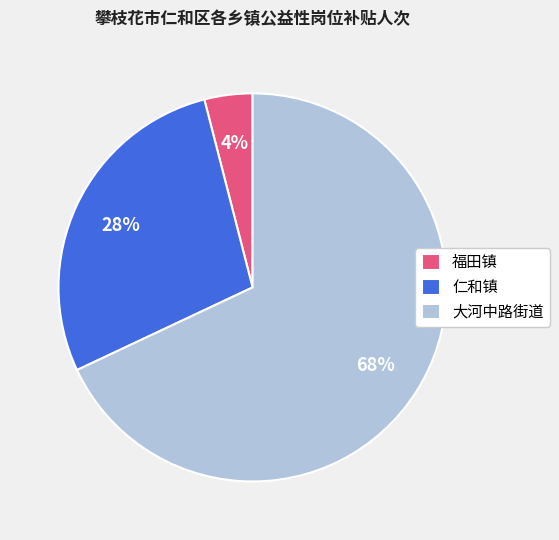

Between 仁和镇 and 福田镇, which is larger?

仁和镇